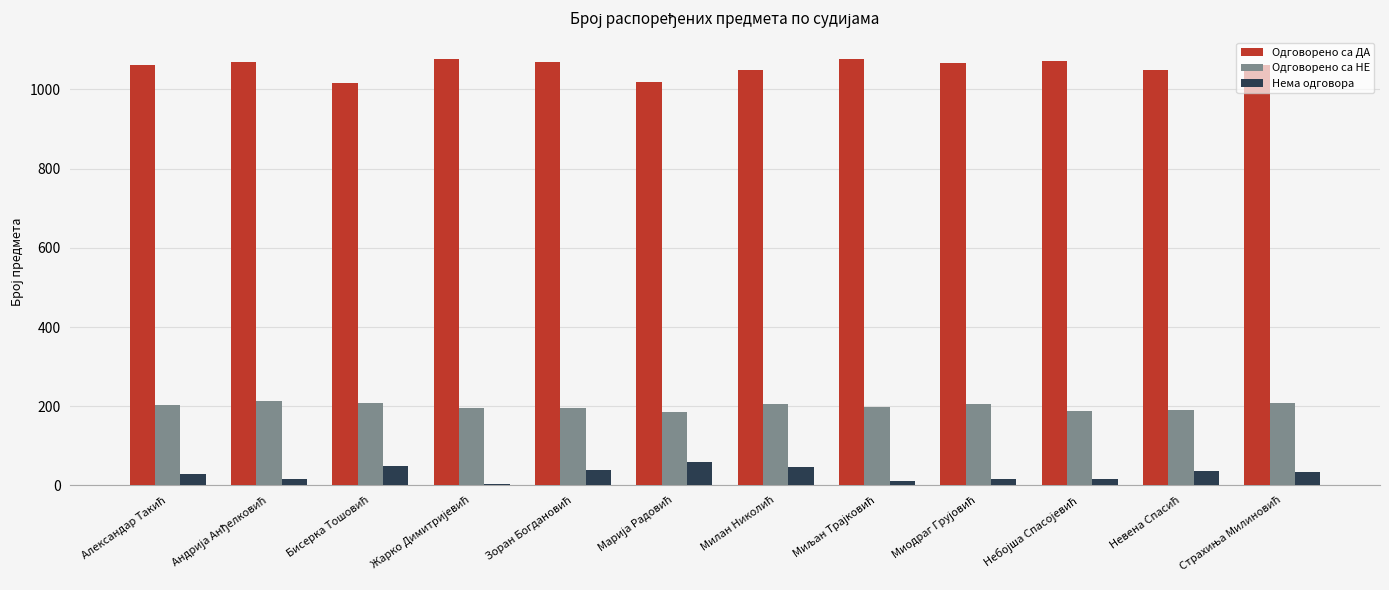

Which series has the largest total across all categories?

Одговорено са ДА